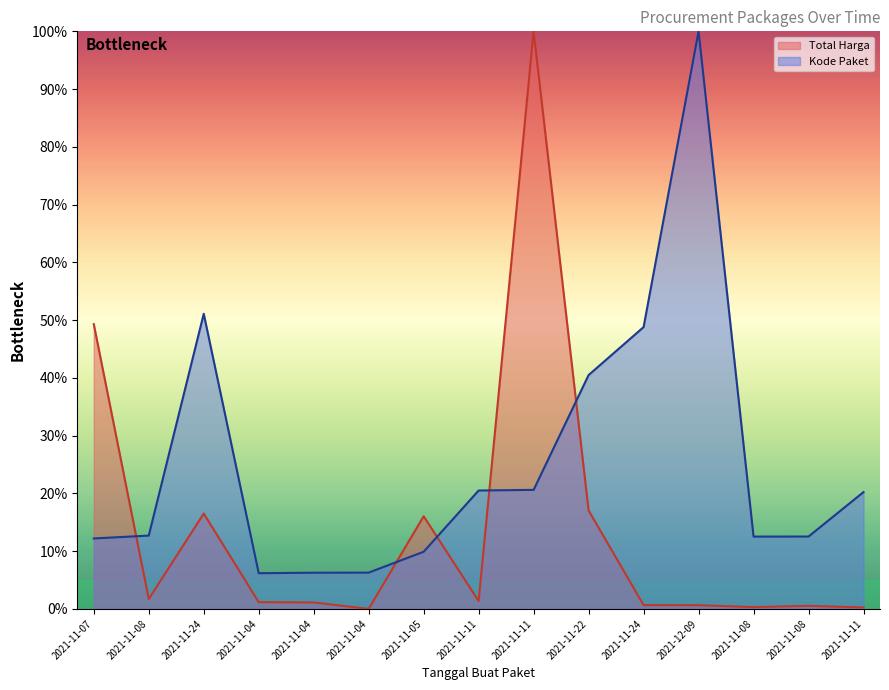

Which series changed the most between 2021-11-04 and 2021-11-11?

Kode Paket